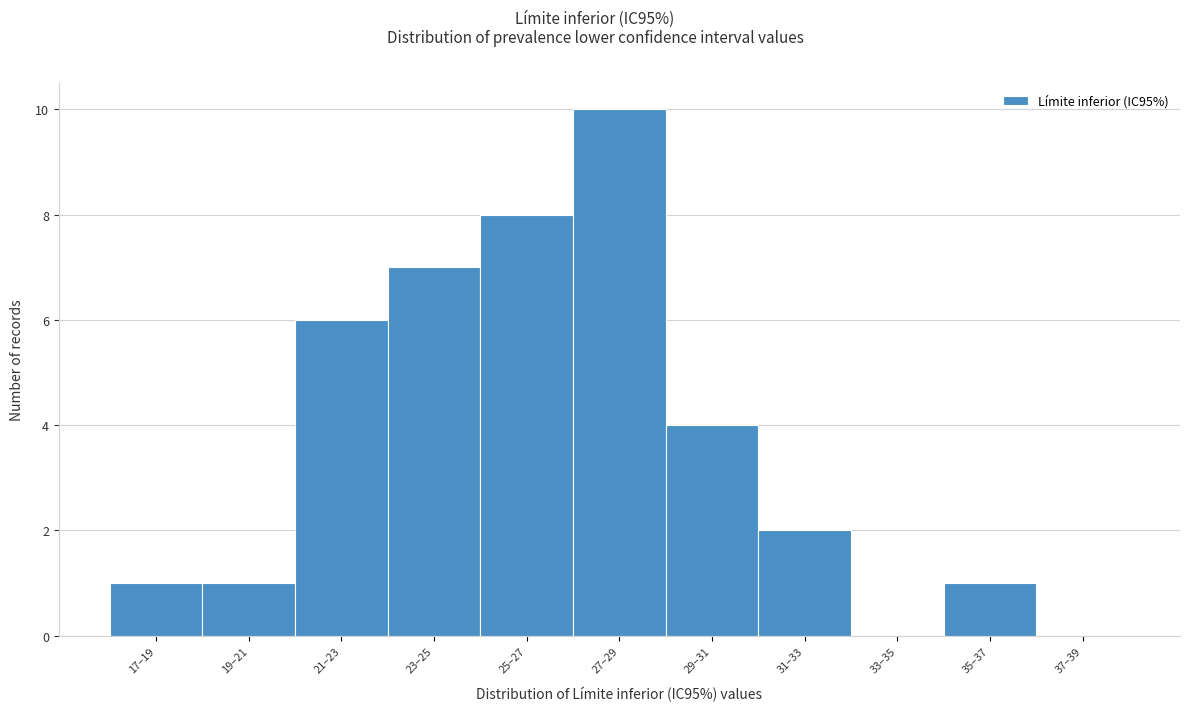

Reading left to right, extract all data points from this chart.

17–19=1	19–21=1	21–23=6	23–25=7	25–27=8	27–29=10	29–31=4	31–33=2	33–35=0	35–37=1	37–39=0